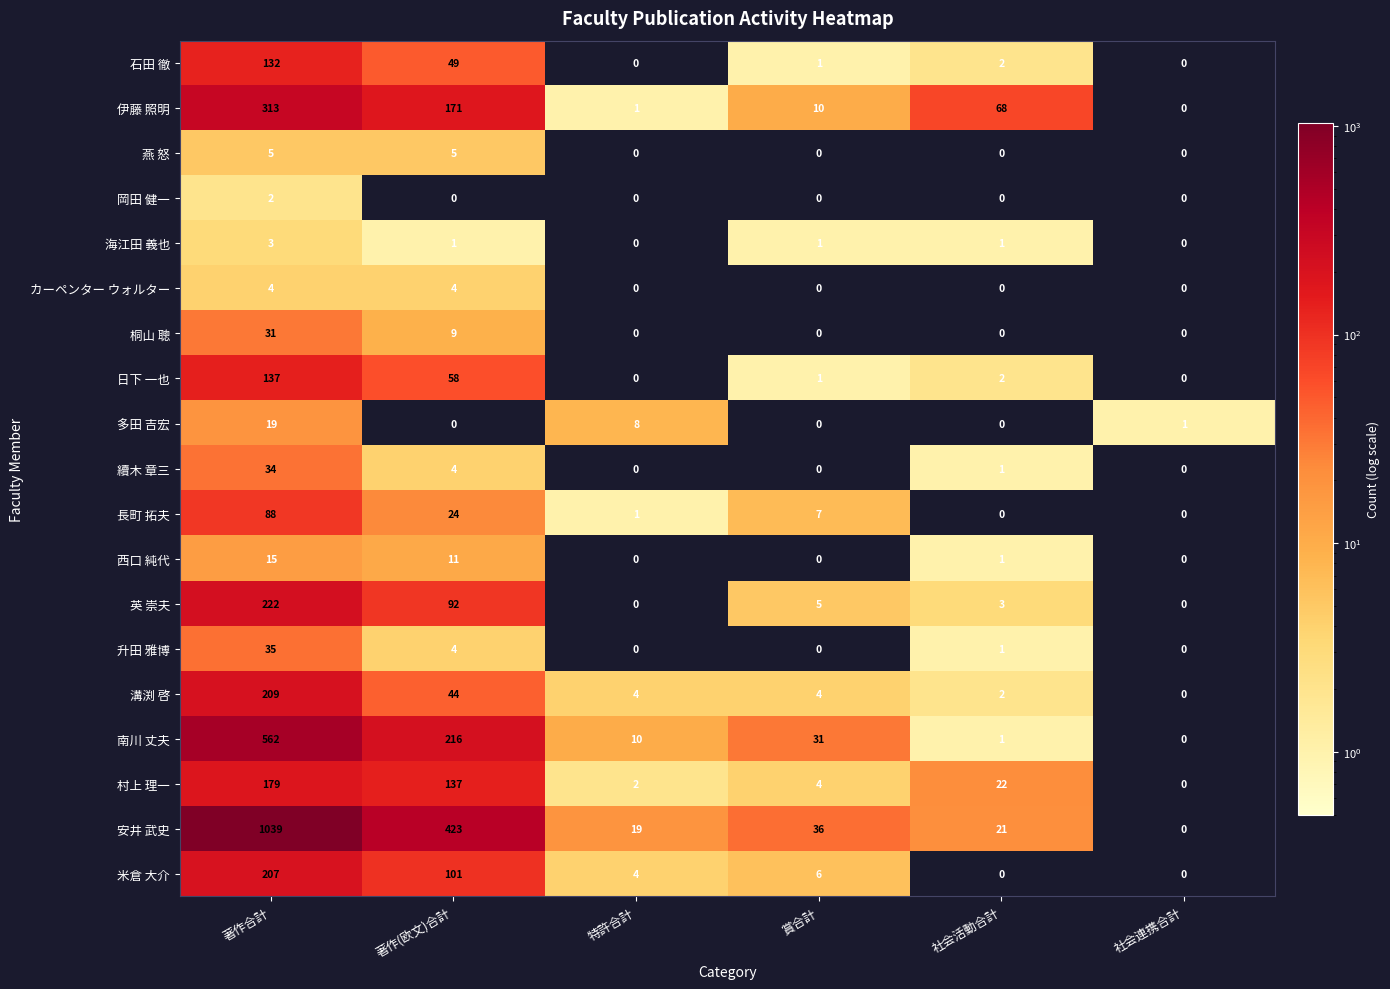

At 著作合計, list the series in order from smallest to largest.

岡田 健一, 海江田 義也, カーペンター ウォルター, 燕 怒, 西口 純代, 多田 吉宏, 桐山 聰, 續木 章三, 升田 雅博, 長町 拓夫, 石田 徹, 日下 一也, 村上 理一, 米倉 大介, 溝渕 啓, 英 崇夫, 伊藤 照明, 南川 丈夫, 安井 武史